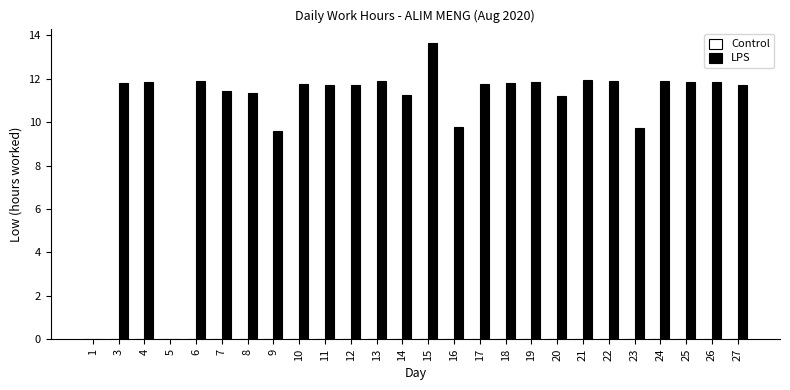

What is the sum of all values?

277.2